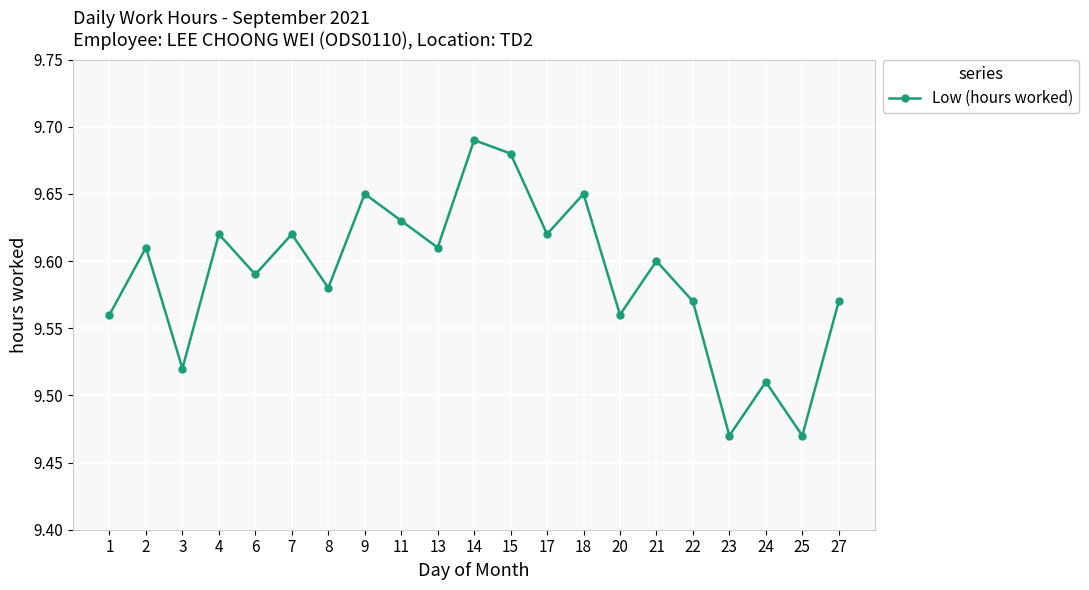

What is the difference between the maximum and minimum values?

0.2